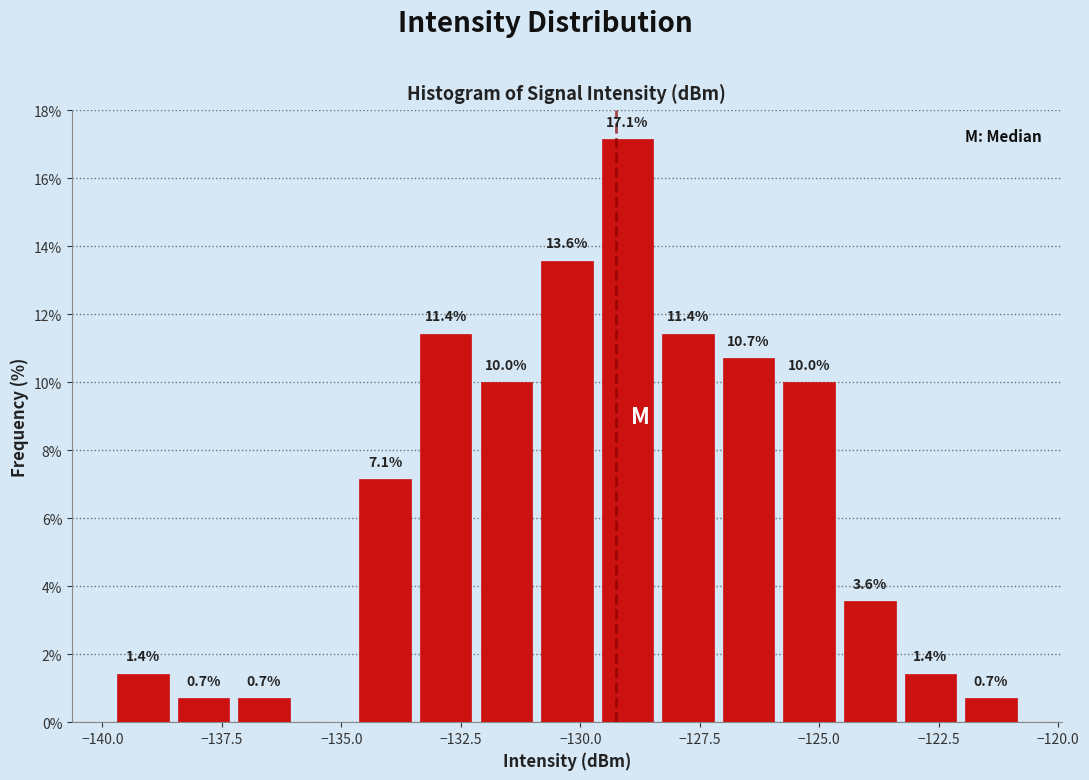

Around what value on the x-axis is the tallest bar? Give the approximate position of its centre, as read against the axis.

-129.0